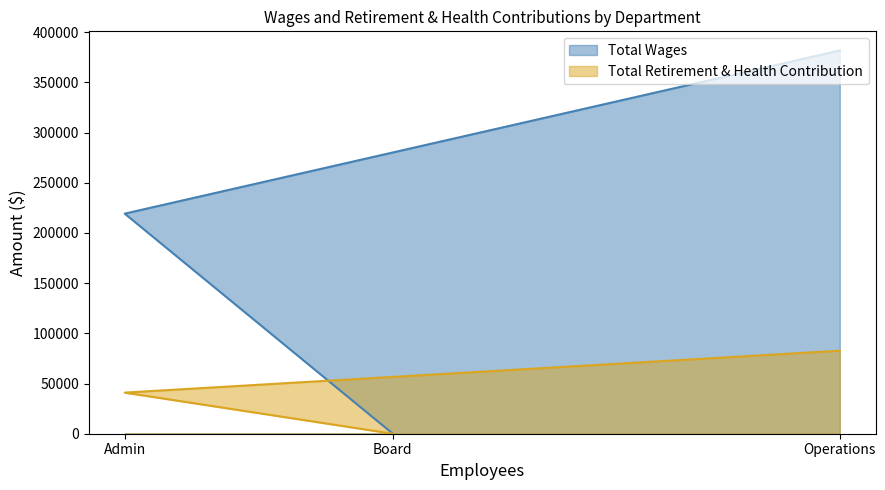

At which category does the chart reach its peak across all series?

Operations